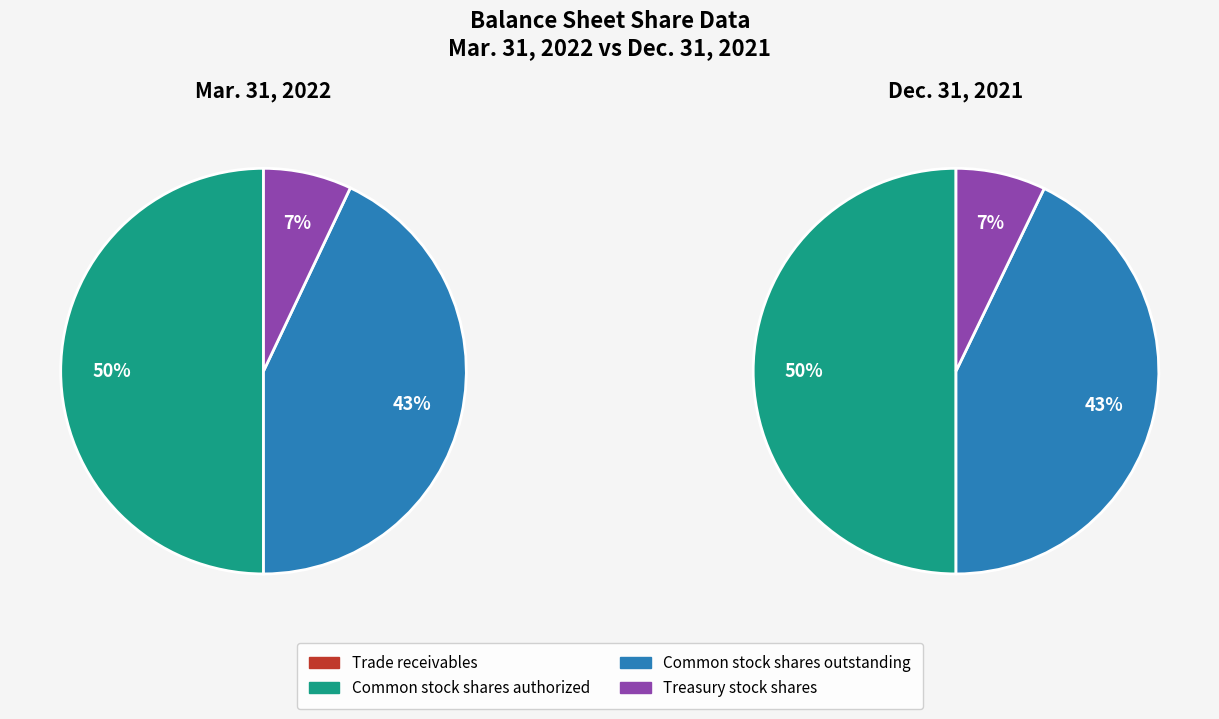

To the nearest percent, what percentage of the pie is Common stock shares outstanding?

43%